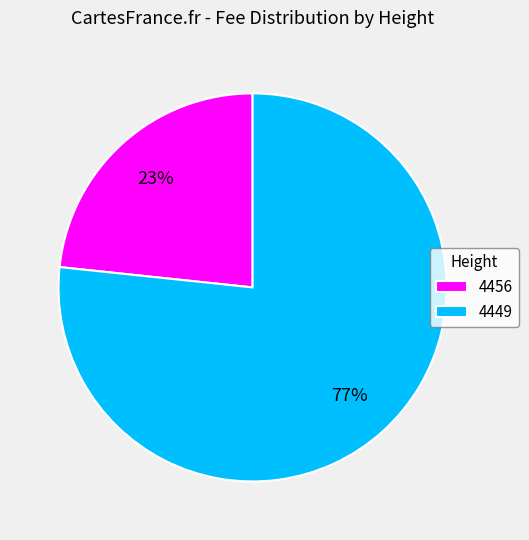

Which has a higher value, 4456 or 4449?

4449